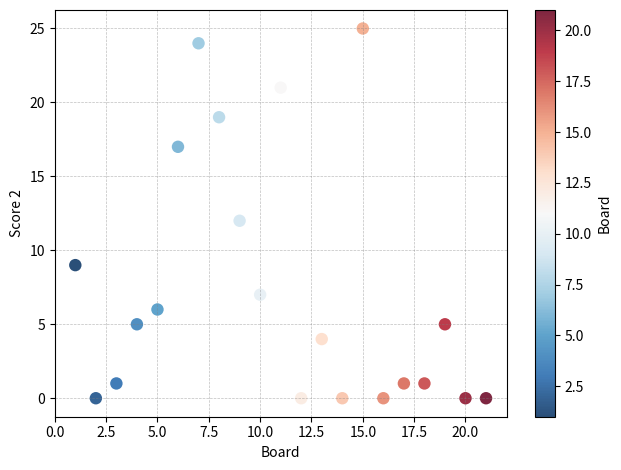

What is the range of Y values (max minus min)?

25